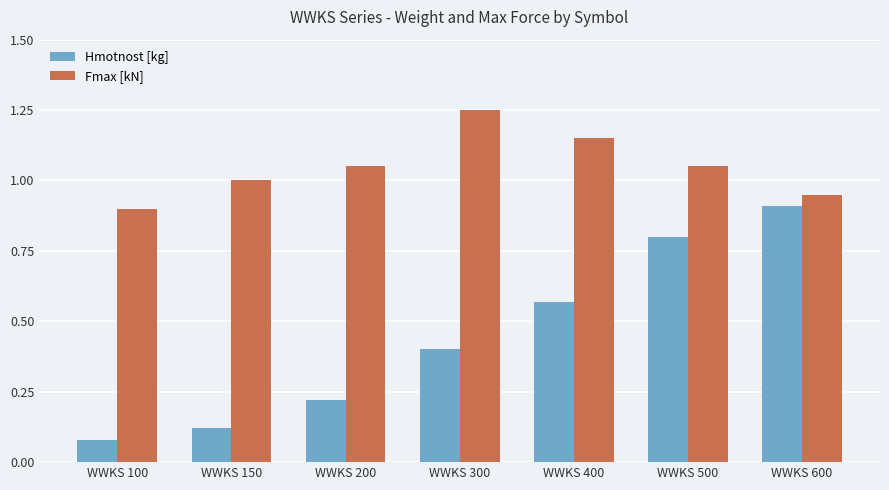

What is the total value across all series at WWKS 400?

1.7